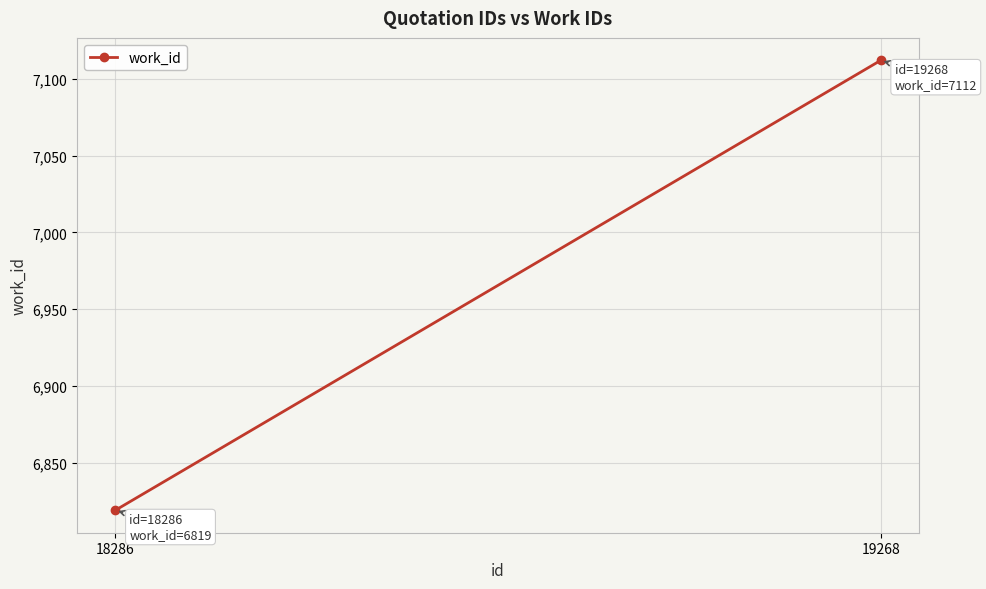

Reading left to right, extract all data points from this chart.

18286=6819	19268=7112